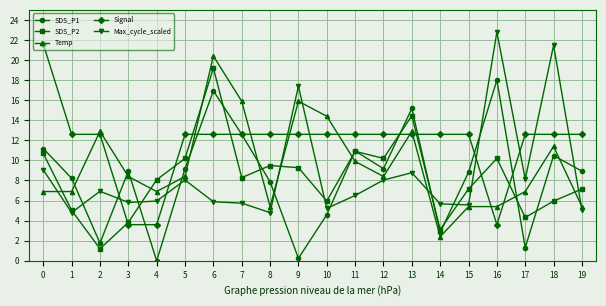

How many distinct data groups are displayed?

5